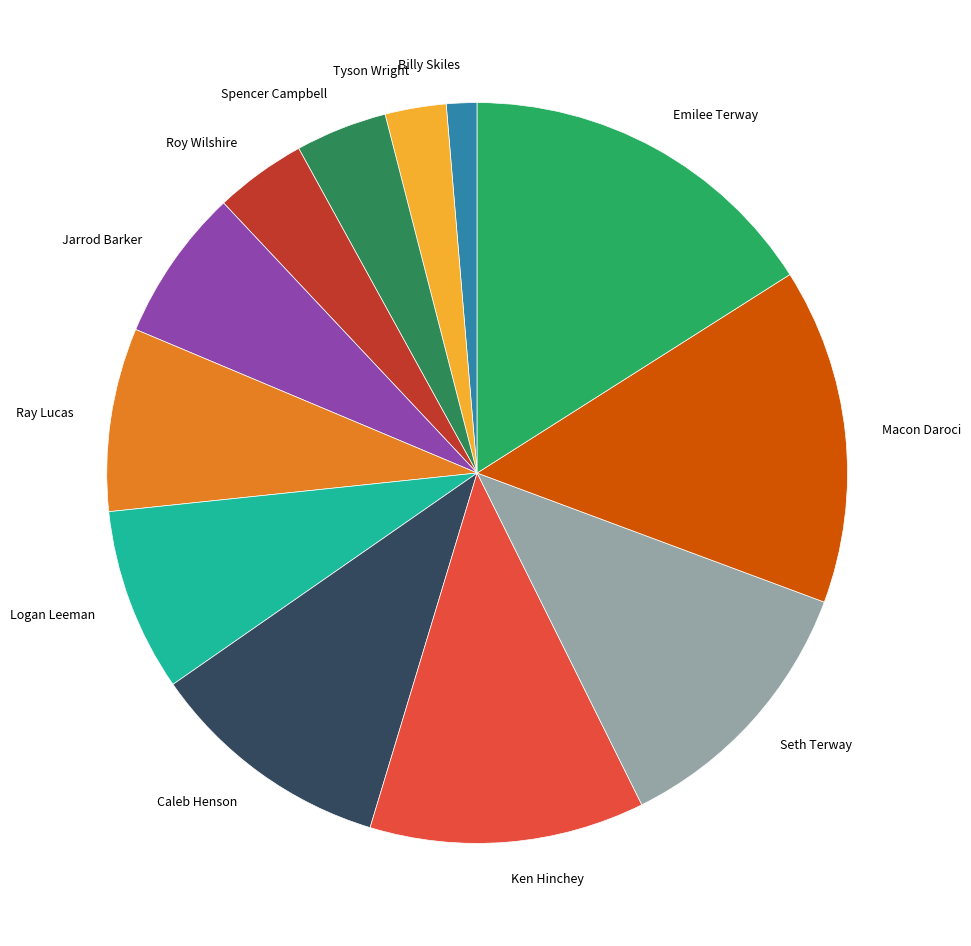

Is the sum of Jarrod Barker and Caleb Henson greater than half?

No